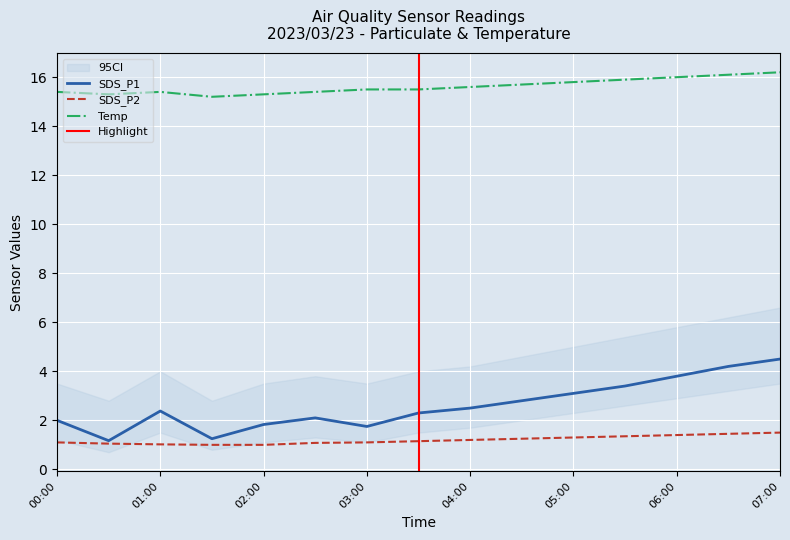

Reading right to left, transcribe all the data shown in this chart.

SDS_P1: 4.5	4.2	3.8	3.4	3.1	2.8	2.5	2.3	1.8	2.1	1.8	1.2	2.4	1.2	2.0
SDS_P2: 1.5	1.4	1.4	1.4	1.3	1.2	1.2	1.1	1.1	1.1	1.0	1.0	1.0	1.1	1.1
Temp: 16.2	16.1	16.0	15.9	15.8	15.7	15.6	15.5	15.5	15.4	15.3	15.2	15.4	15.3	15.4